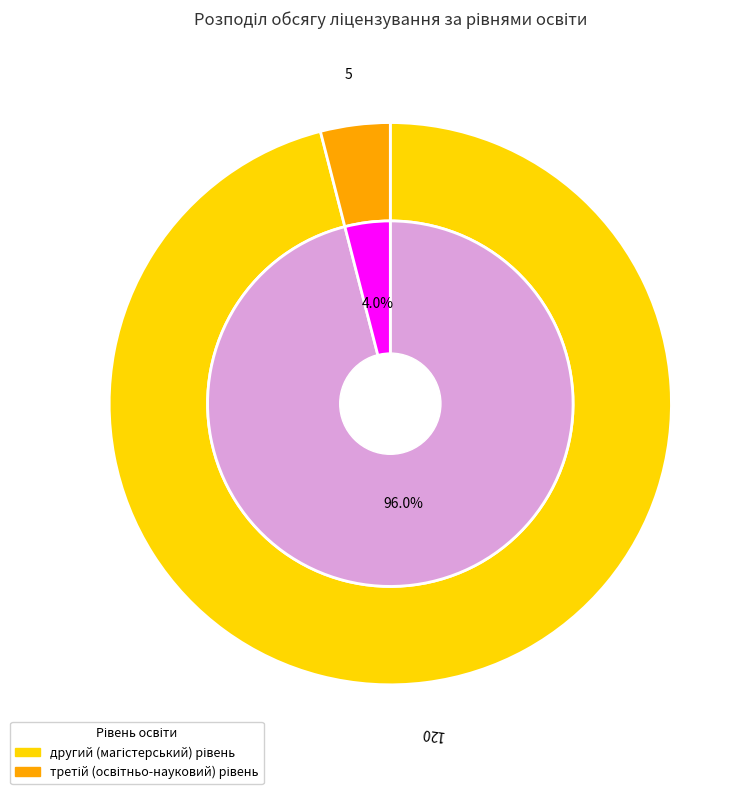

To the nearest percent, what is the combined percentage of третій (освітньо-науковий) рівень and другий (магістерський) рівень?

100%